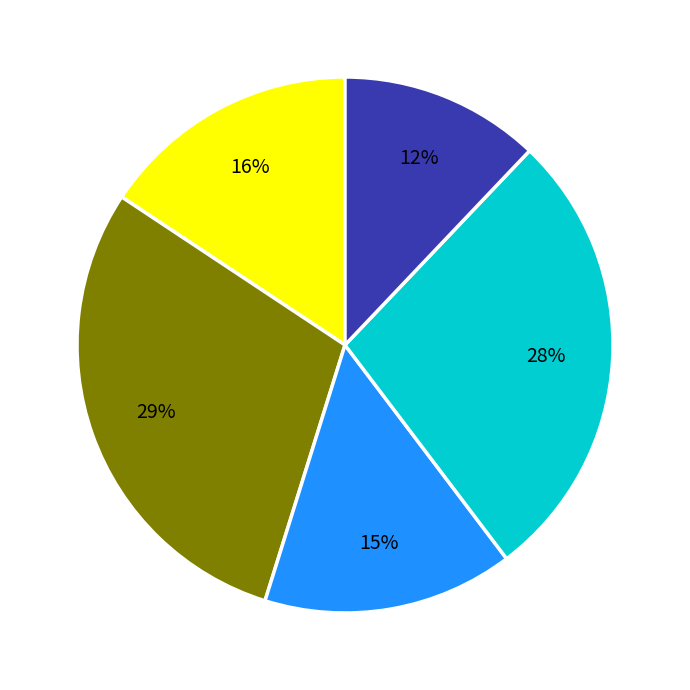

Does any single category account for the majority?

No